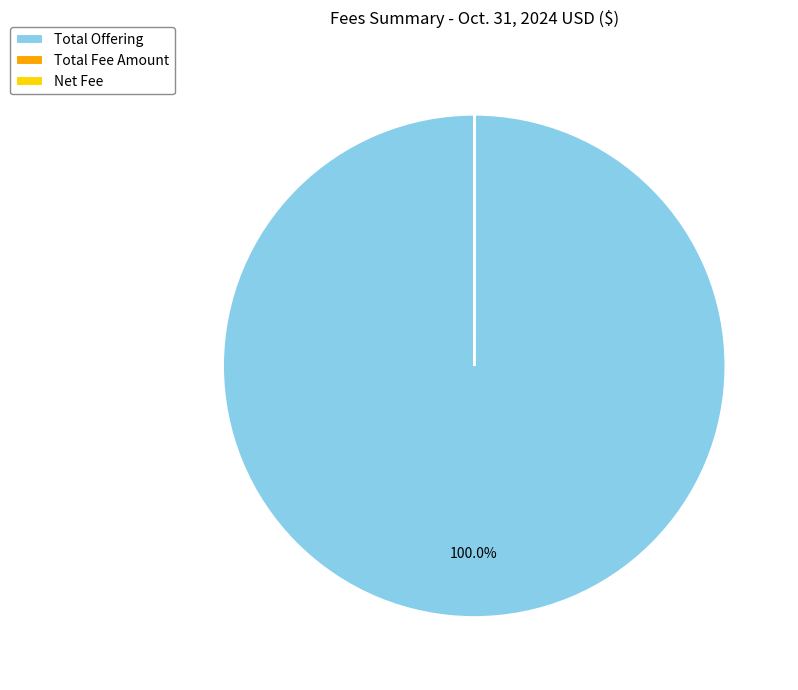

Is there a majority slice in this chart?

Yes